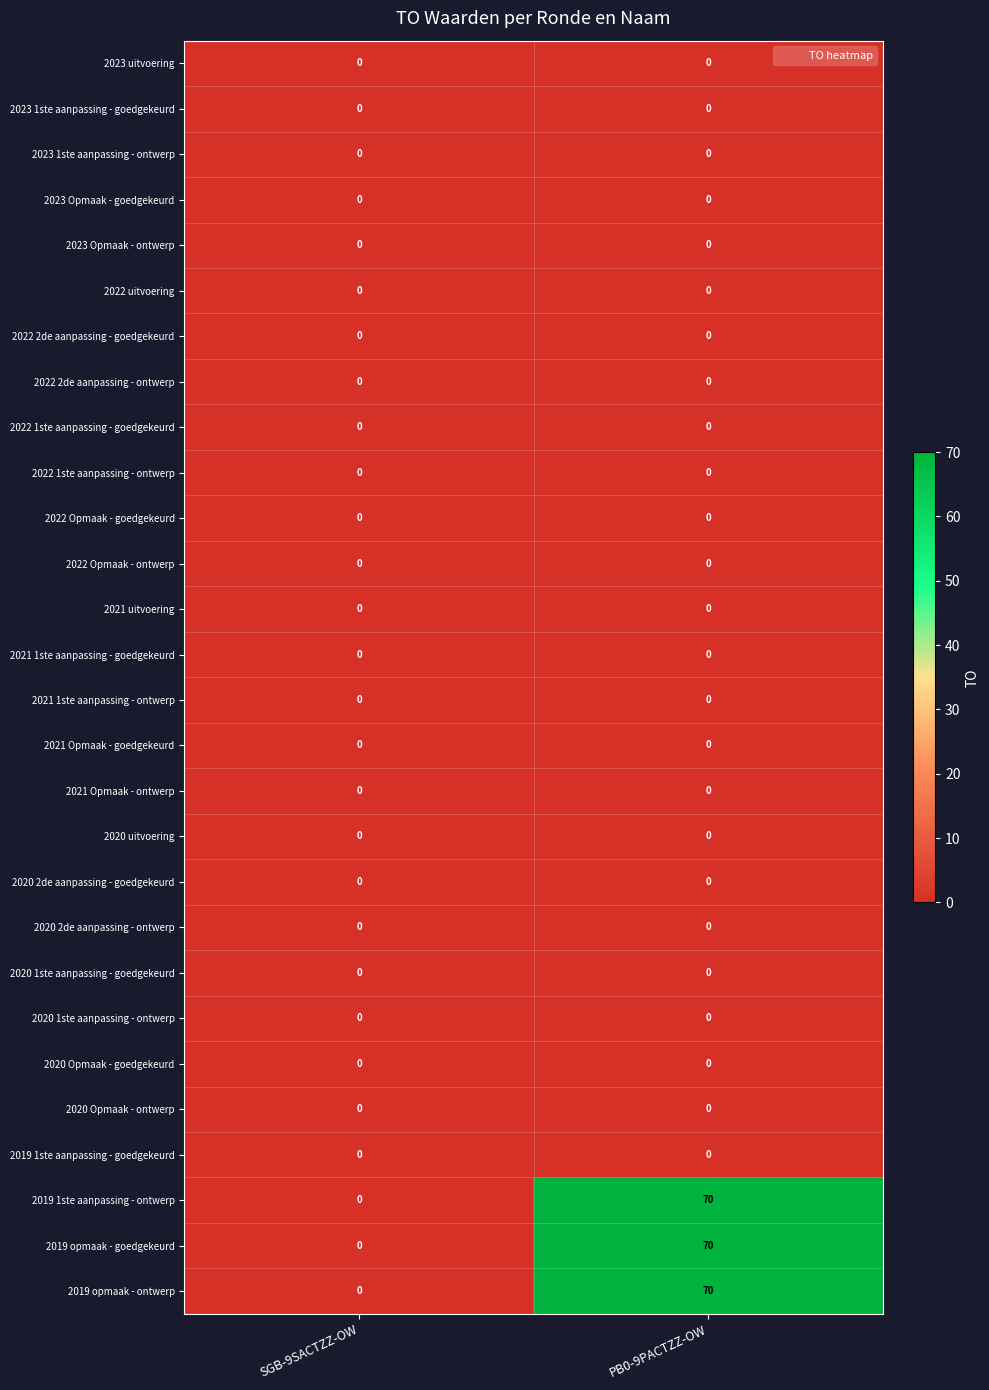

How many data points does each series have?

2